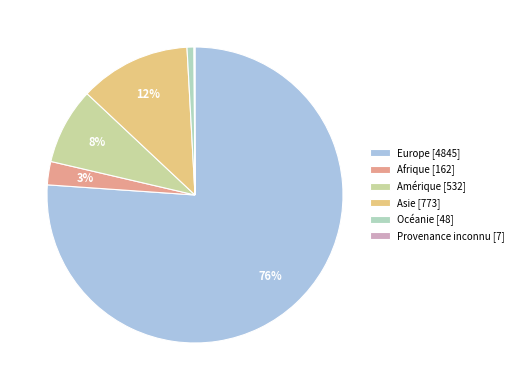

To the nearest percent, what is the difference between the largest and smallest slice percentages?

76%